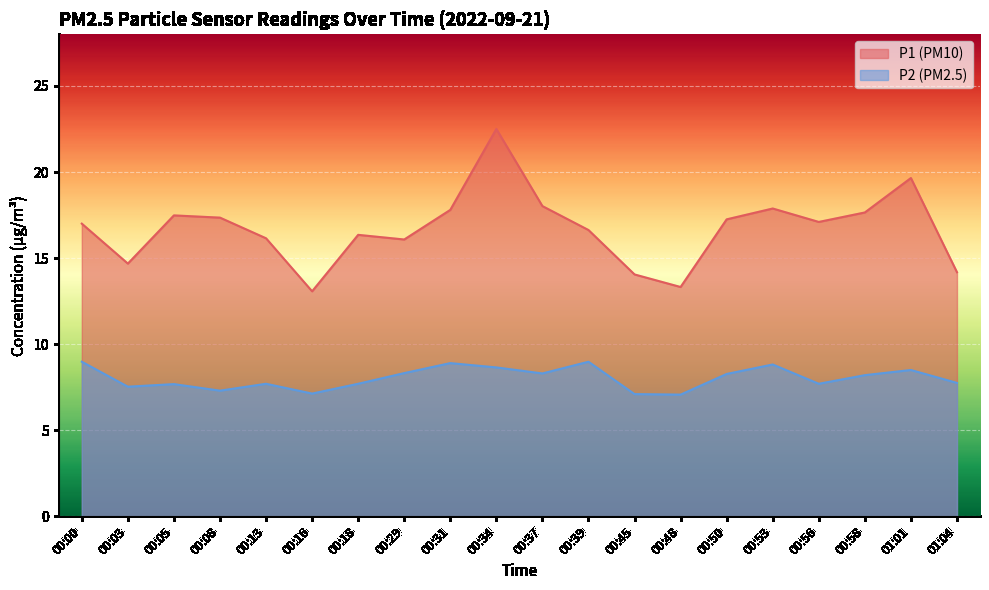

Which series changed the most between 00:03 and 00:18?

P1 (PM10)